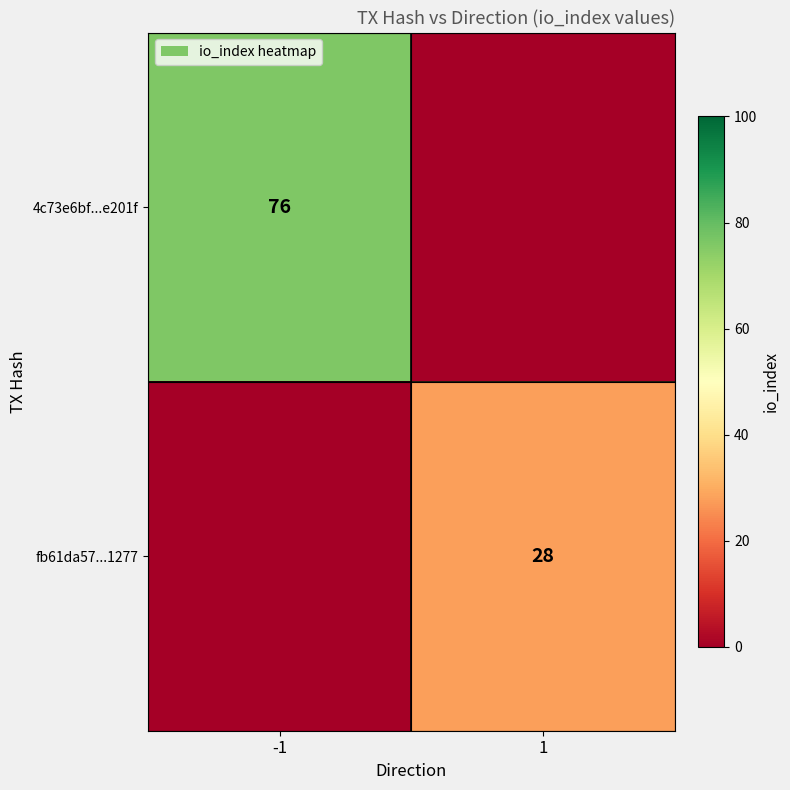

How many data points does each series have?

2